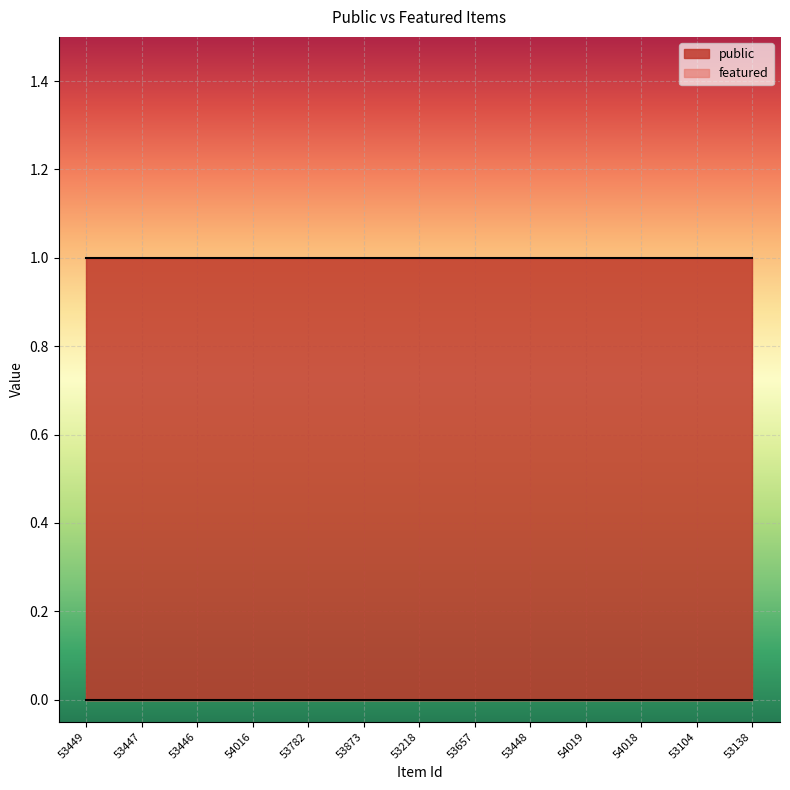

Which series has the largest total across all categories?

public